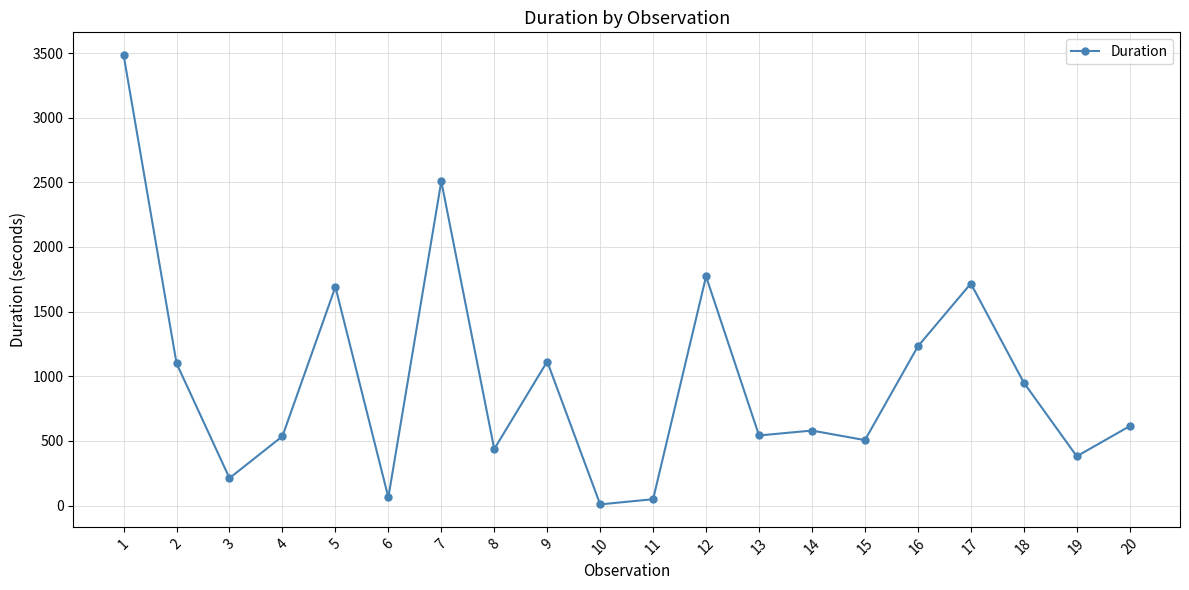

What is the sum of all values?

19499